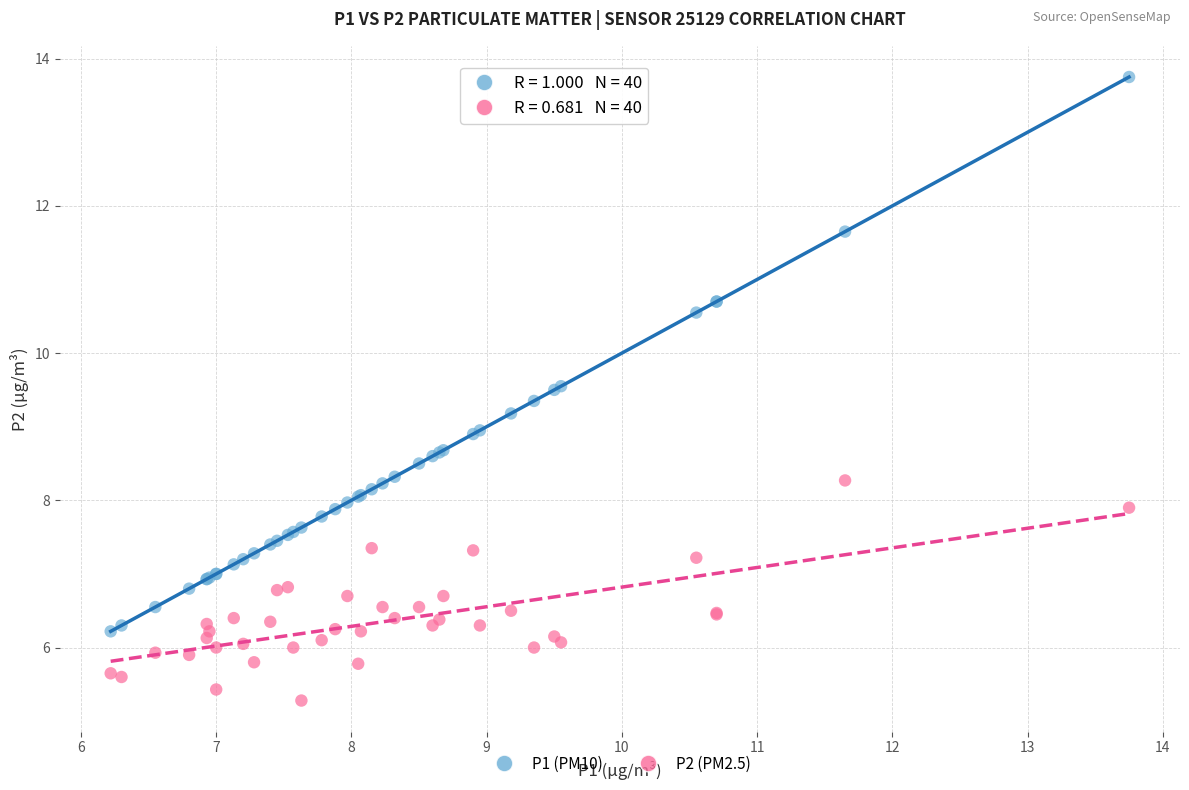

Which series has the widest spread of Y values?

P1 (PM10)